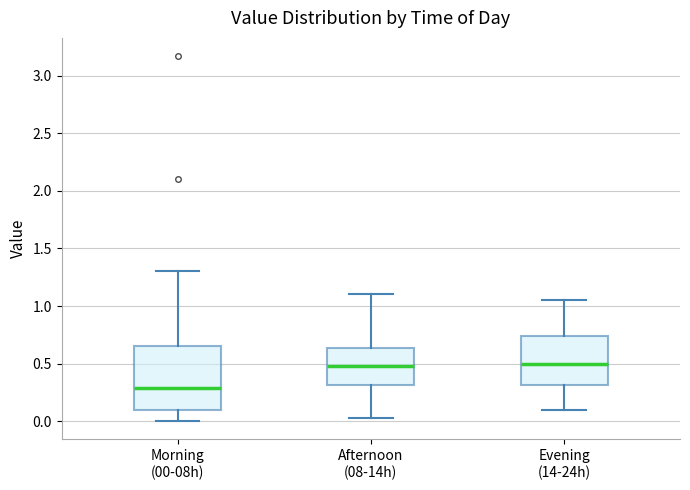

Which box is the tallest, from its lower edge to its upper edge?

Morning (00-08h)